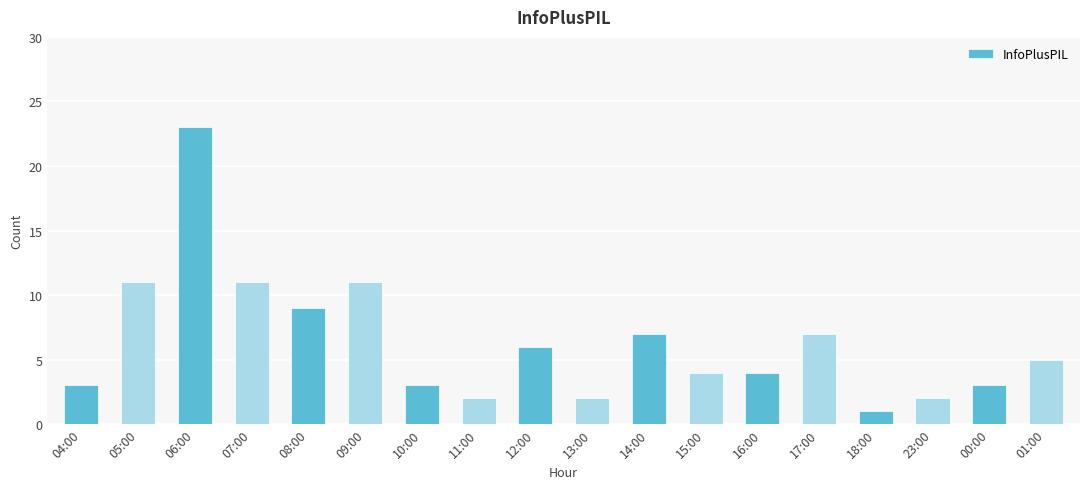

What is the change in value from 16:00 to 23:00?

-2